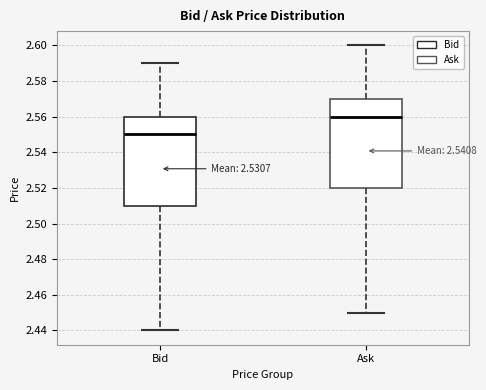

Where does the upper whisker of the box for Bid end on the y-axis? The values are not printed on the chart, so give them approximately, as read against the axis.

2.59